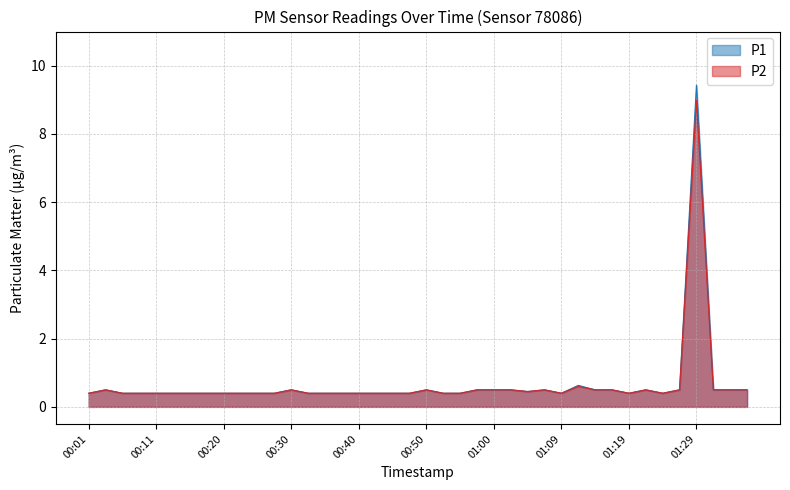

True or false: P1 has a value of 0.3 at 00:28.

False